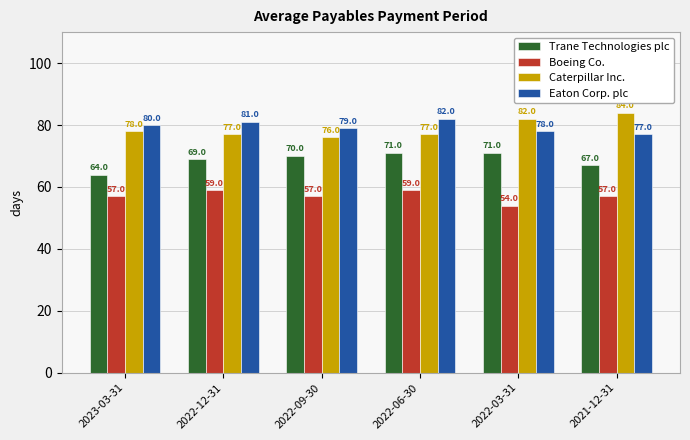

What is the maximum value for Trane Technologies plc?

71